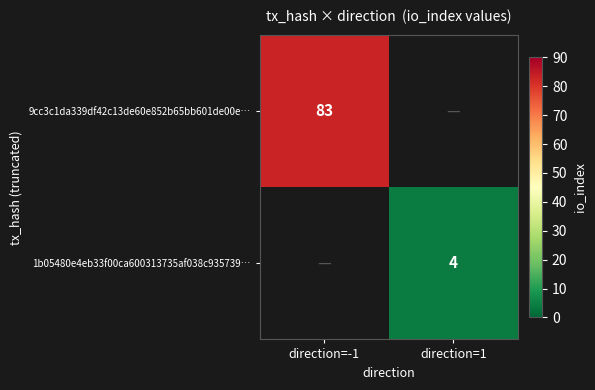

How many data points does each series have?

2